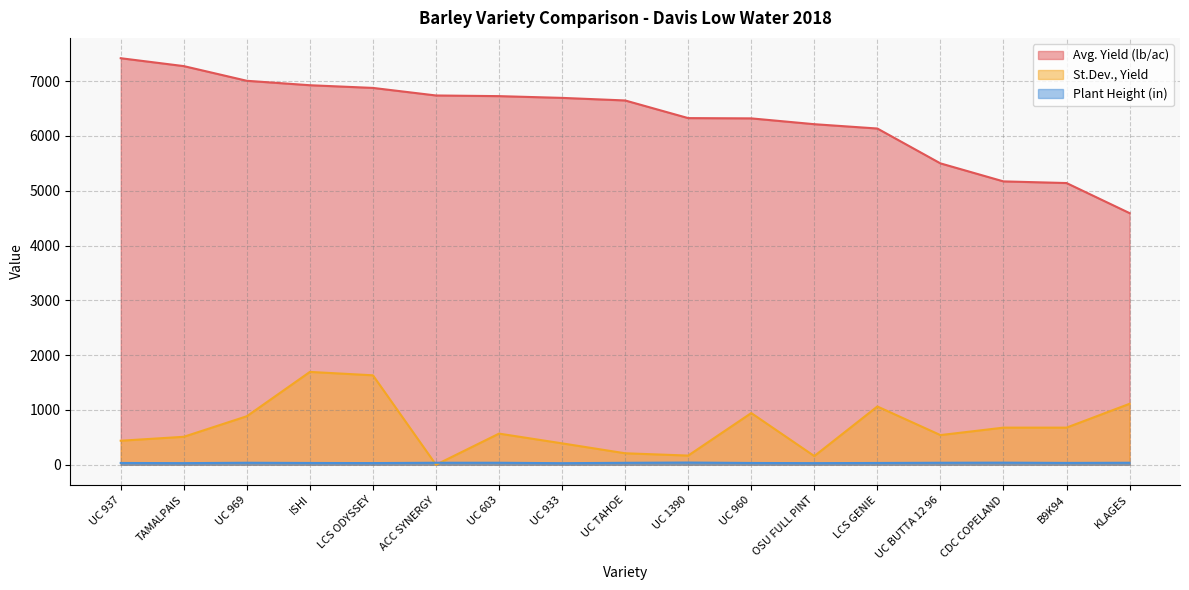

What position from the left is UC 933?

8